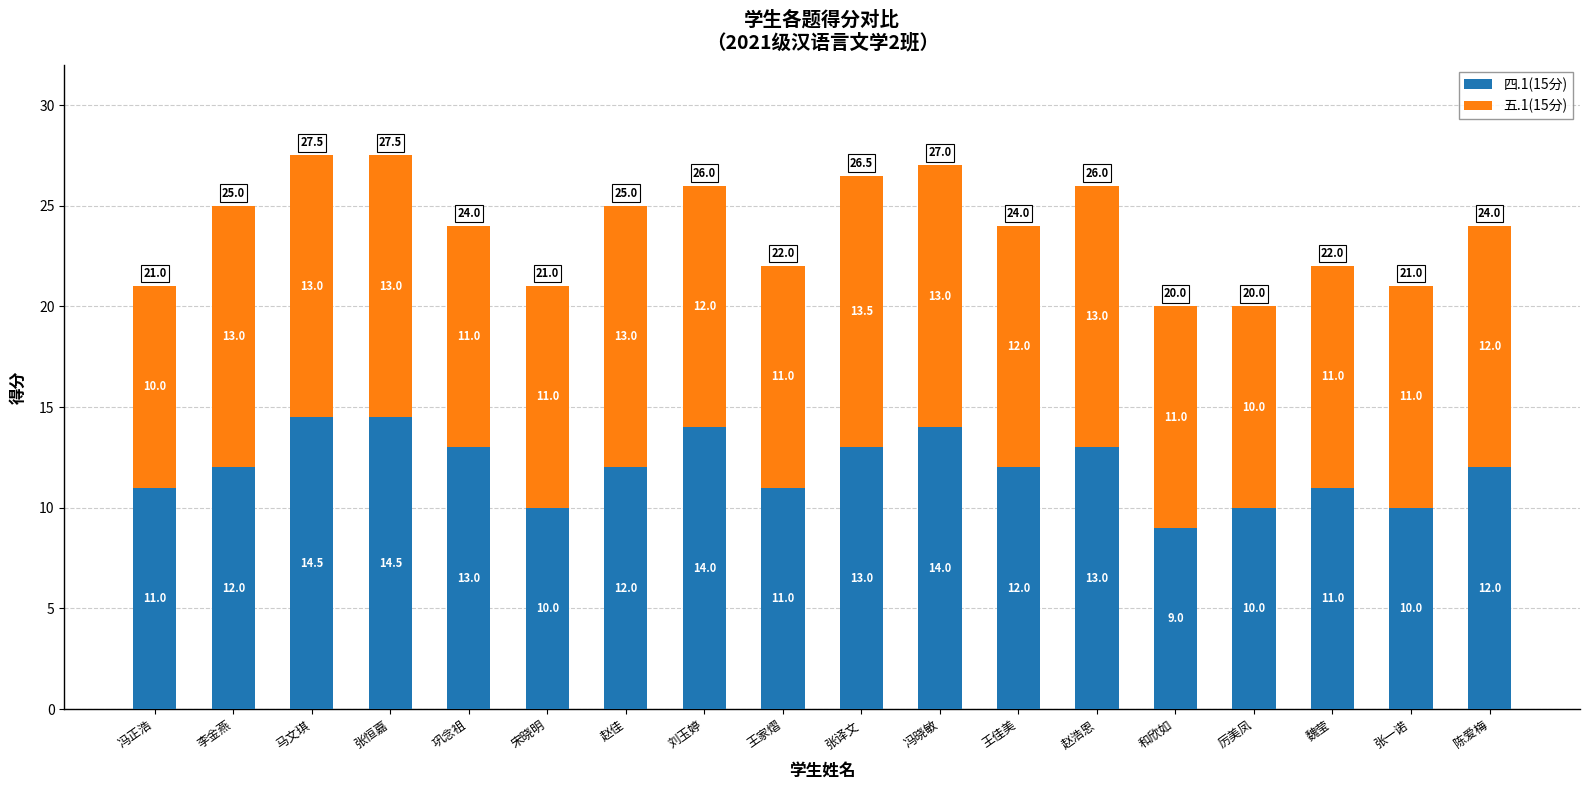

Reading right to left, list the values for the 四.1(15分) series.

12.0	10.0	11.0	10.0	9.0	13.0	12.0	14.0	13.0	11.0	14.0	12.0	10.0	13.0	14.5	14.5	12.0	11.0